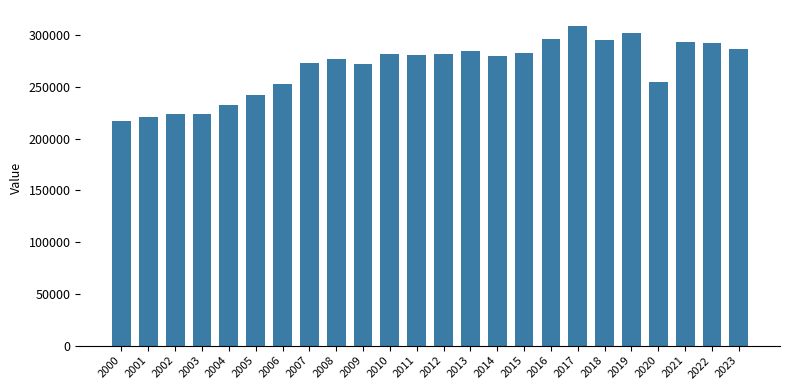

How many bars are there in total?

24